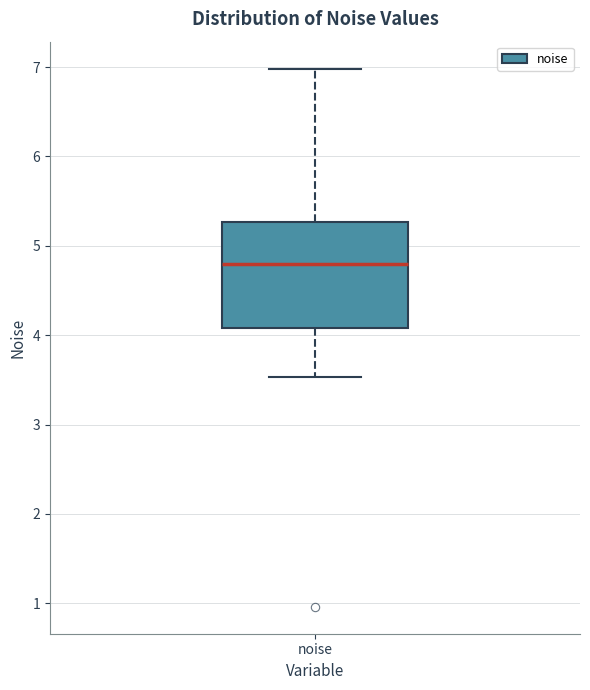

Read this box plot against the y-axis: the position of the median line, the range covered by the box, and the ends of both whiskers. The values are not printed on the chart, so give them approximately, as read against the axis.

median 4.8, box 4.1 to 5.3, whiskers 3.5 to 7.0